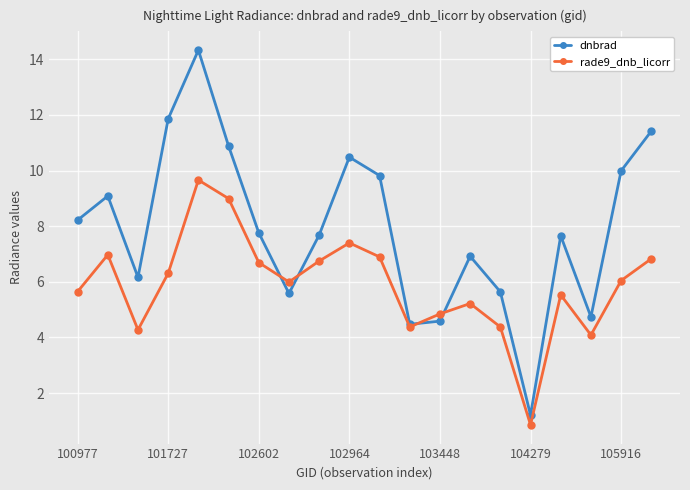

Which series has the widest spread of values?

dnbrad